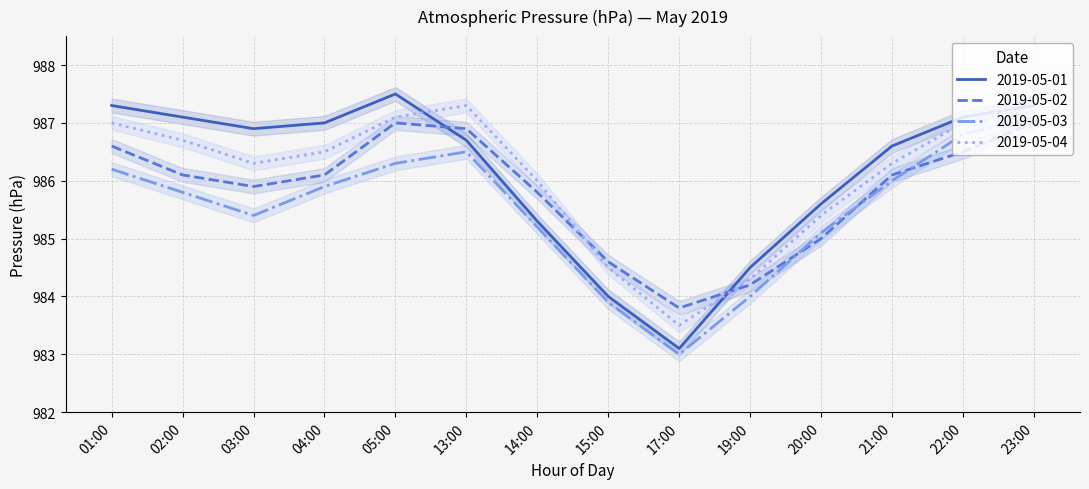

Where is 2019-05-02 nearest to the value 985?

20:00